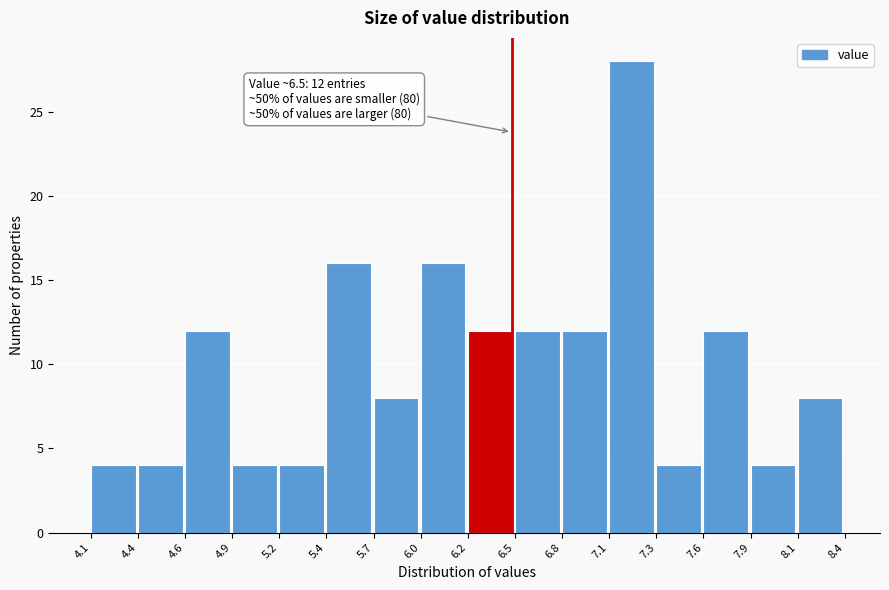

Reading right to left, list all the values displayed in this chart.

8.1=8	7.9=4	7.6=12	7.3=4	7.1=28	6.8=12	6.5=12	6.2=12	6.0=16	5.7=8	5.4=16	5.2=4	4.9=4	4.6=12	4.4=4	4.1=4